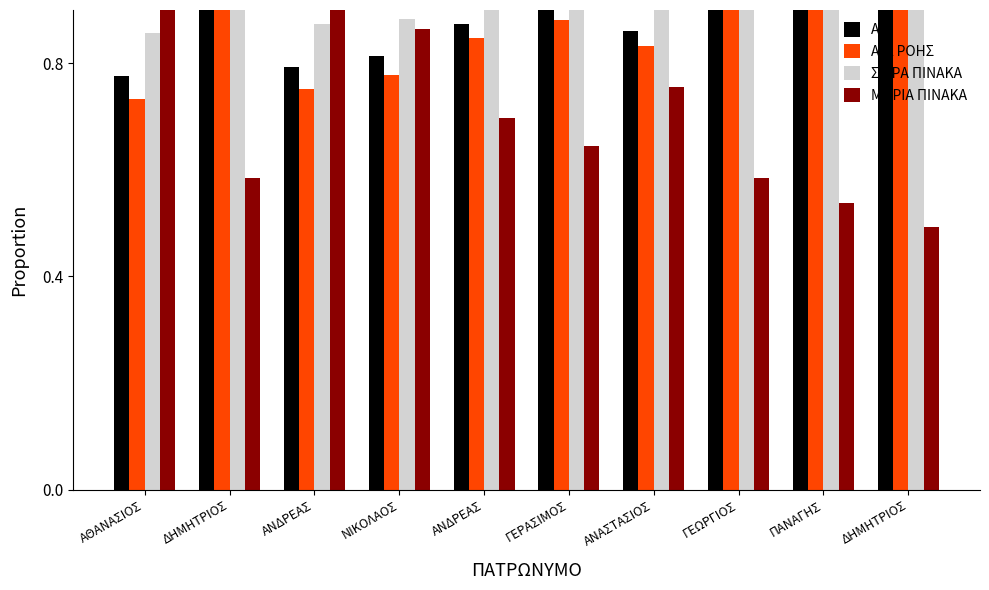

What is the value of the A/A bar at the 3rd from the left?

0.8